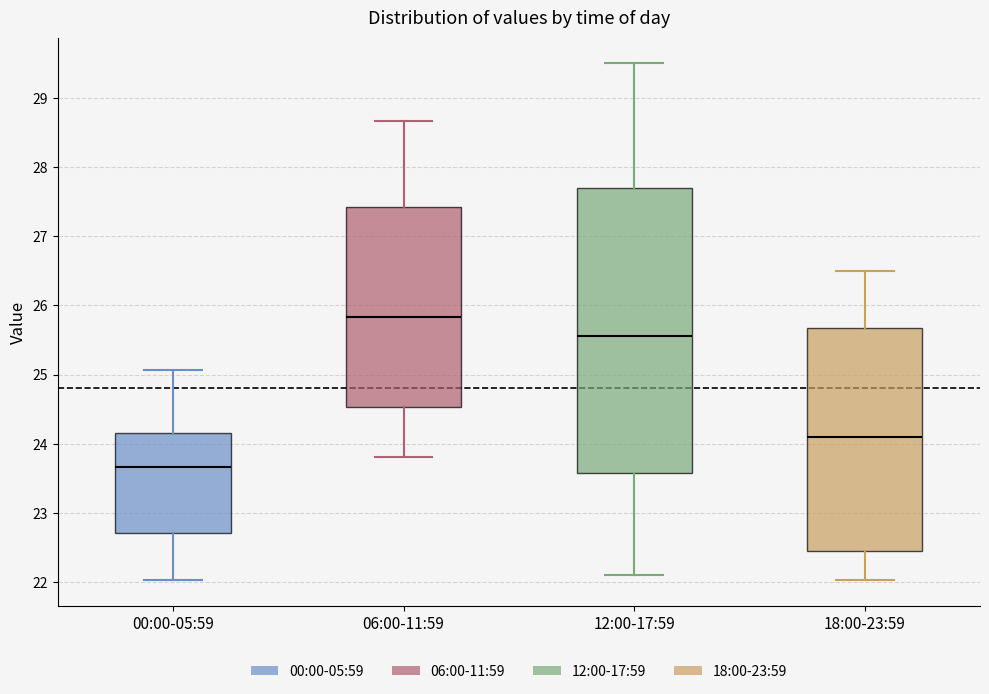

Which box has the lowest median line?

00:00-05:59